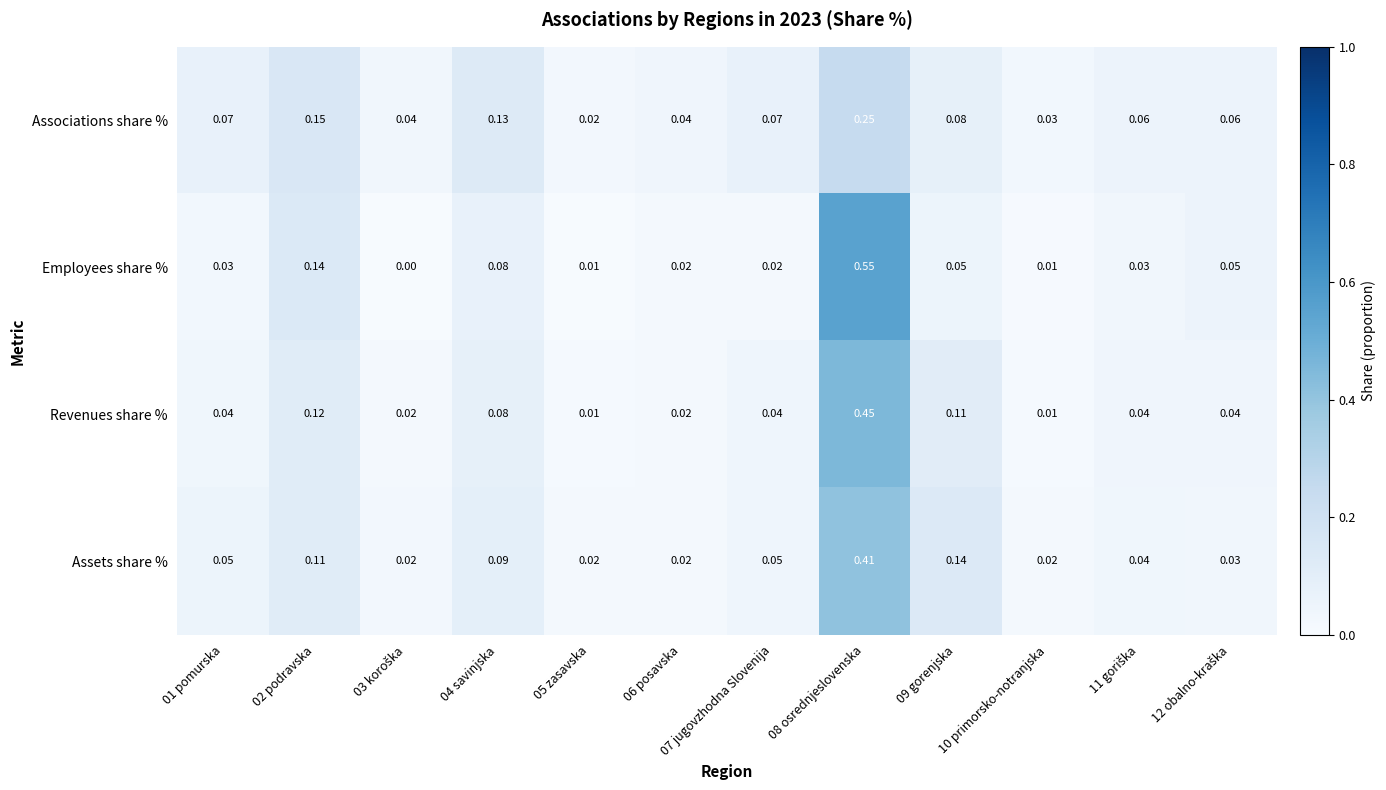

Which series has the largest range (max minus min)?

Employees share %